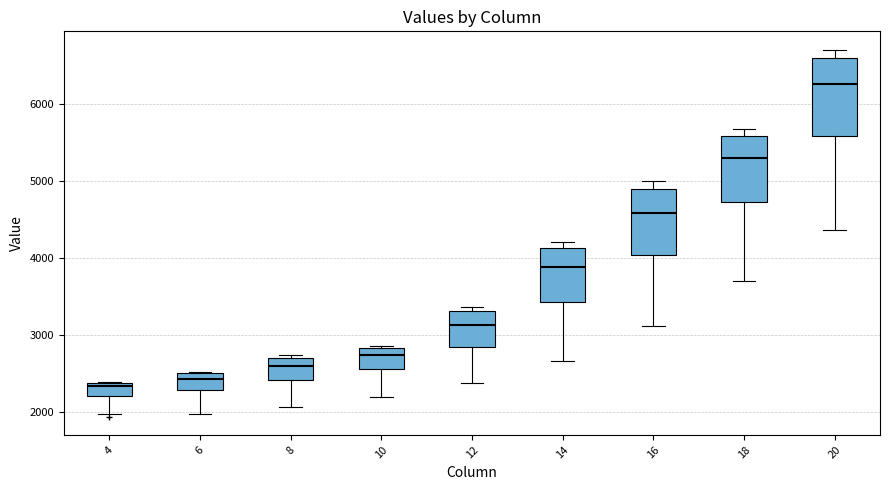

Reading left to right, read every box against the y-axis: the position of its median line, the range the box covers, and the ends of its whiskers. The values are not printed on the chart, so give them approximately, as read against the axis.

4: median 2300, box 2200 to 2400, whiskers 2000 to 2400
6: median 2400, box 2300 to 2500, whiskers 2000 to 2500
8: median 2600, box 2400 to 2700, whiskers 2100 to 2700 (just above the box's upper edge)
10: median 2700, box 2600 to 2800, whiskers 2200 to 2900
12: median 3100, box 2800 to 3300, whiskers 2400 to 3400
14: median 3900, box 3400 to 4100, whiskers 2700 to 4200
16: median 4600, box 4000 to 4900, whiskers 3100 to 5000
18: median 5300, box 4700 to 5600, whiskers 3700 to 5700
20: median 6300, box 5600 to 6600, whiskers 4400 to 6700